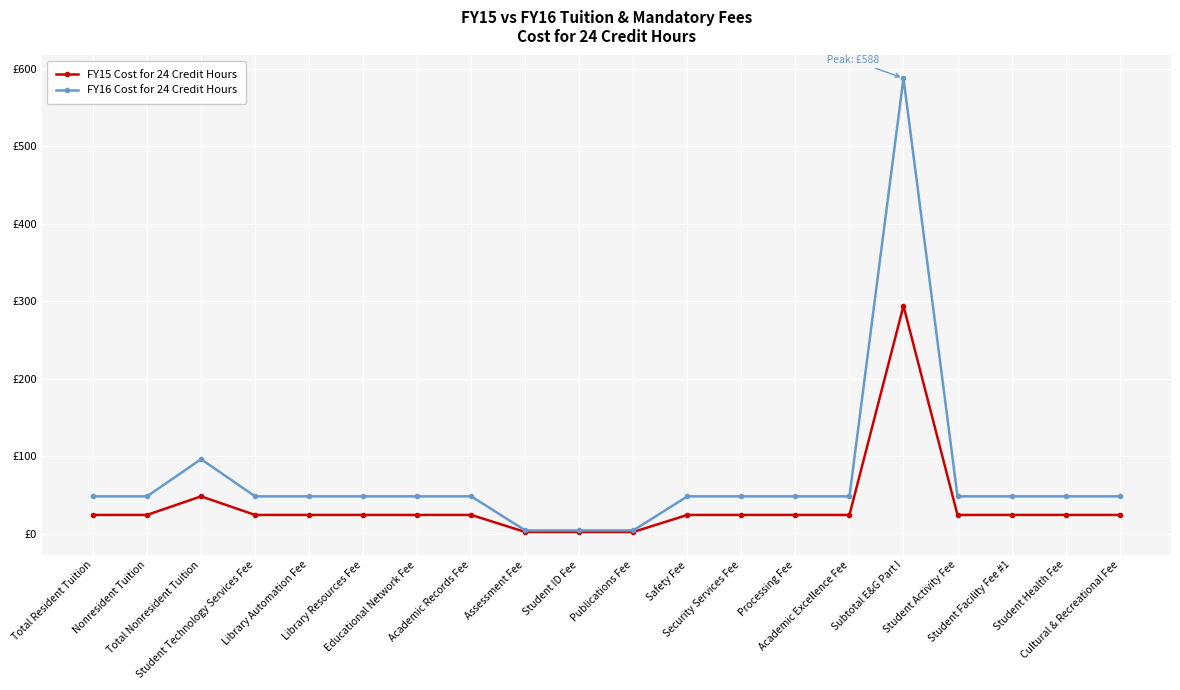

What are all the series names shown in the legend?

FY15 Cost for 24 Credit Hours, FY16 Cost for 24 Credit Hours